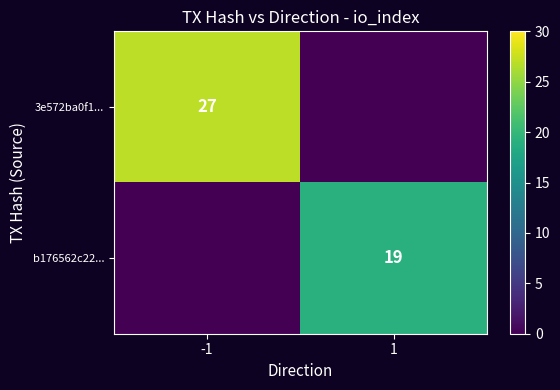

The value of 3e572ba0f1... at -1 is 27. True or false?

True